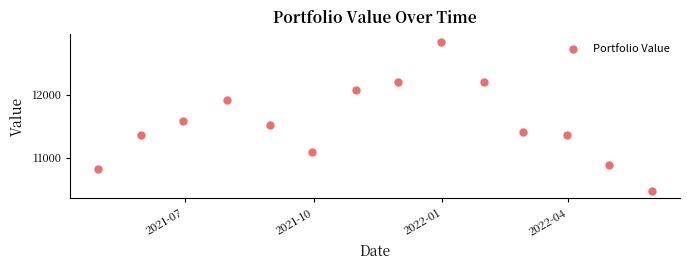

What Y value in the scatter plot is closest to 11659?

11578.4